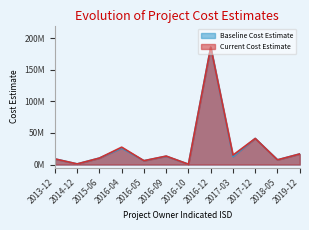

How many intersections are there between Baseline Cost Estimate and Current Cost Estimate?

2